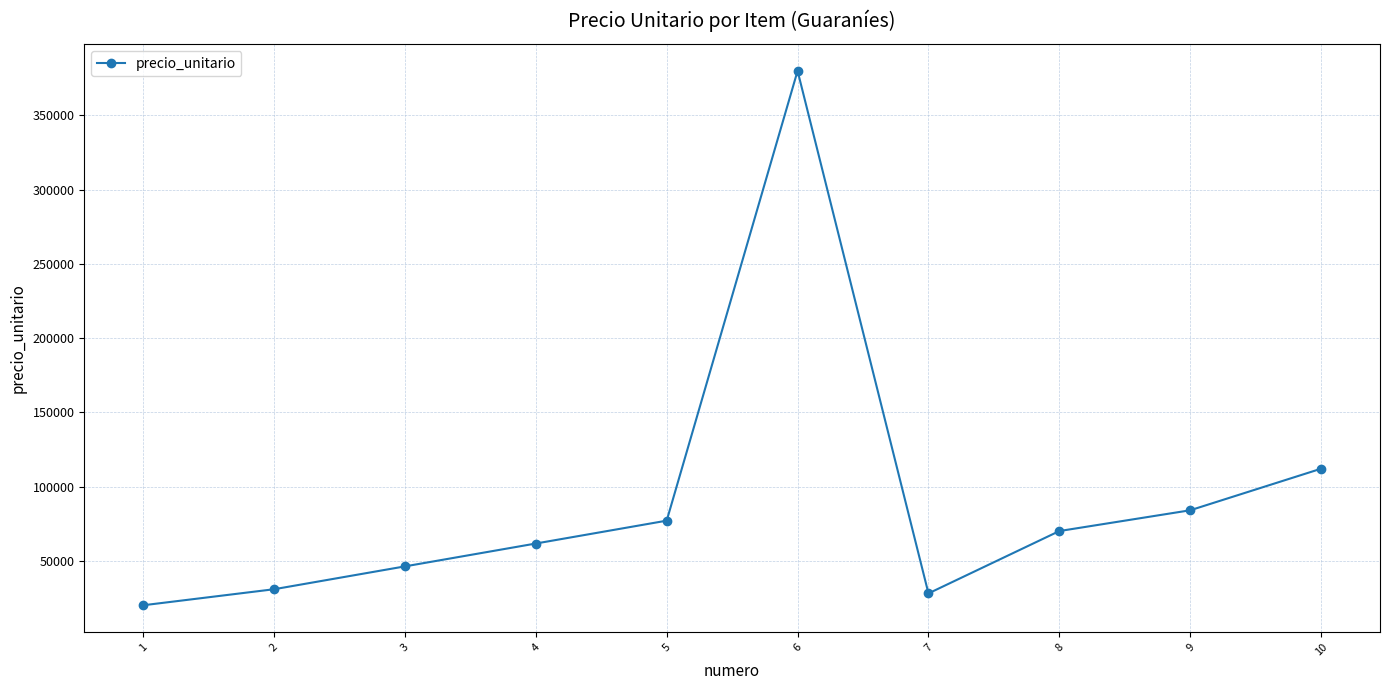

Which label corresponds to the smallest value in the chart?

1